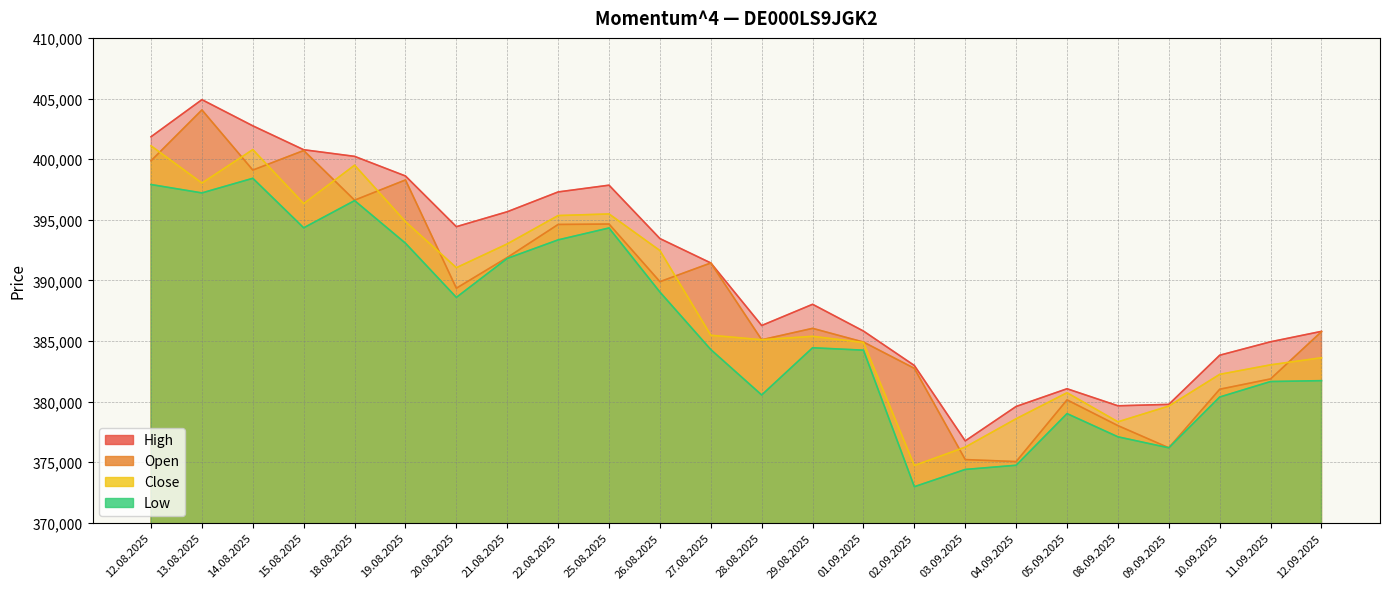

Is it true that Low equals 398417 at 14.08.2025?

True